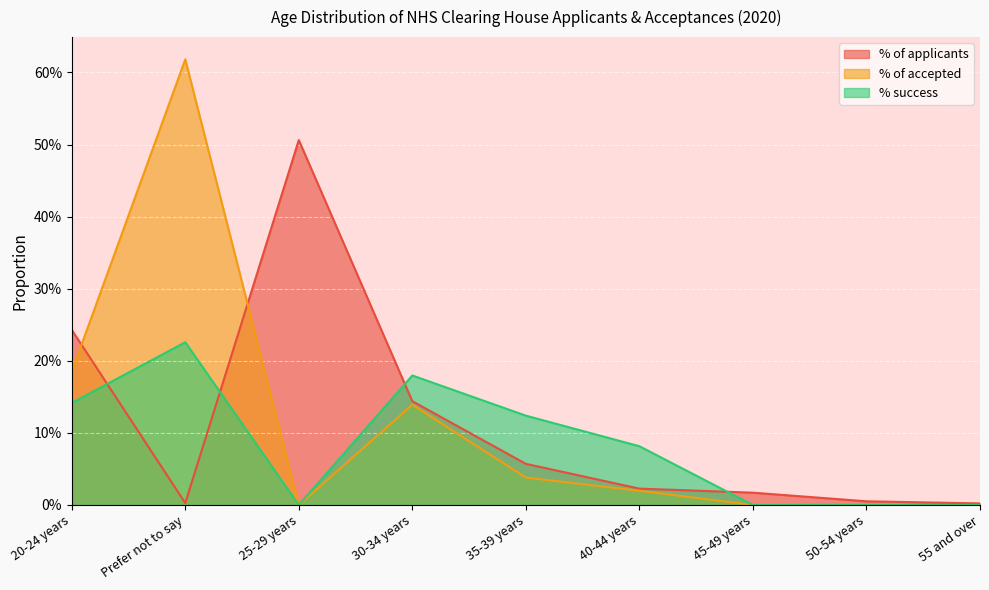

The % success series shows 0.1 at 35-39 years. True or false?

True